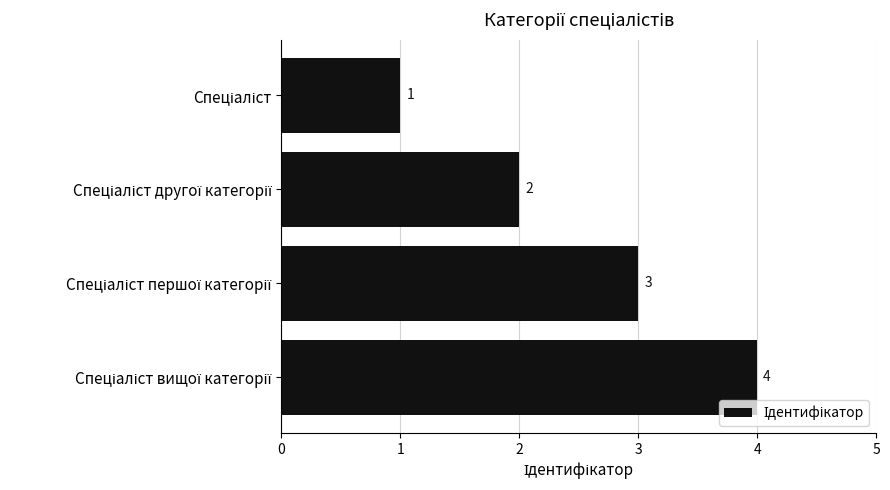

What is the maximum value shown in the chart?

4